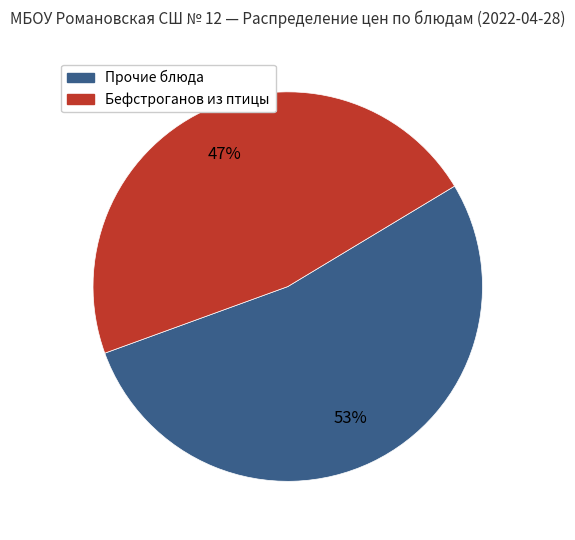

Combined, do Бефстроганов из птицы and Прочие блюда account for over 50%?

Yes